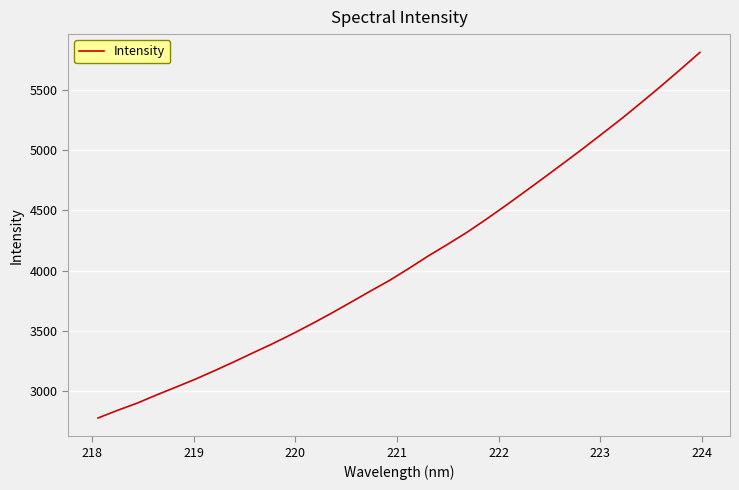

What is the smallest value displayed?

2774.0